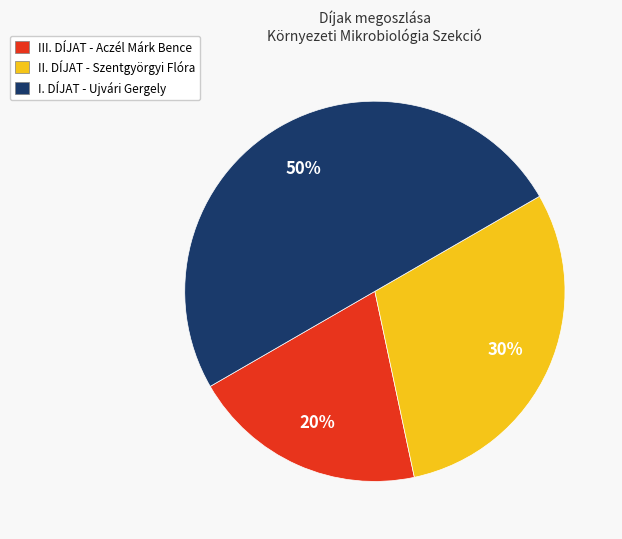

To the nearest percent, what is the difference between the largest and smallest slice percentages?

30%